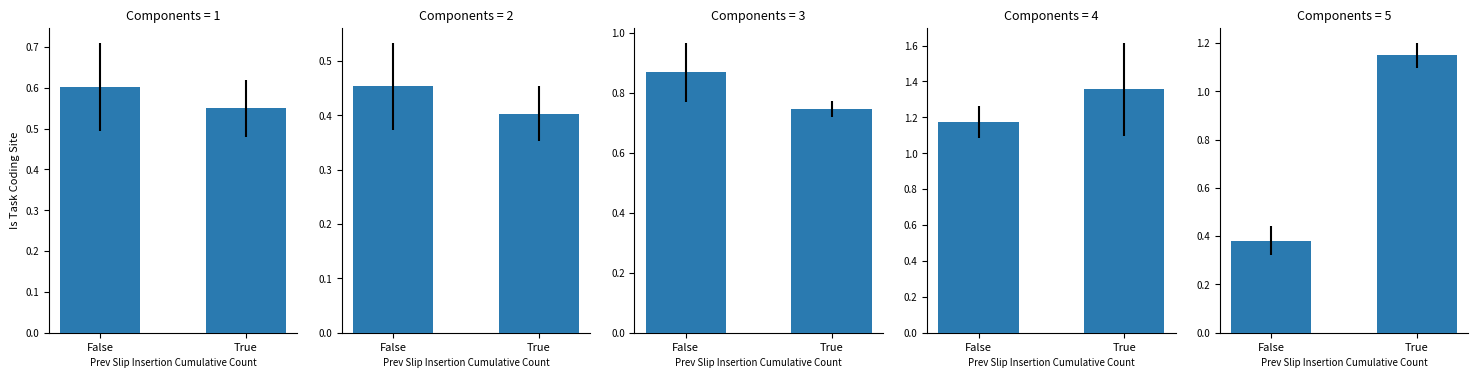

Which series has the widest spread of values?

Oracle Corp.